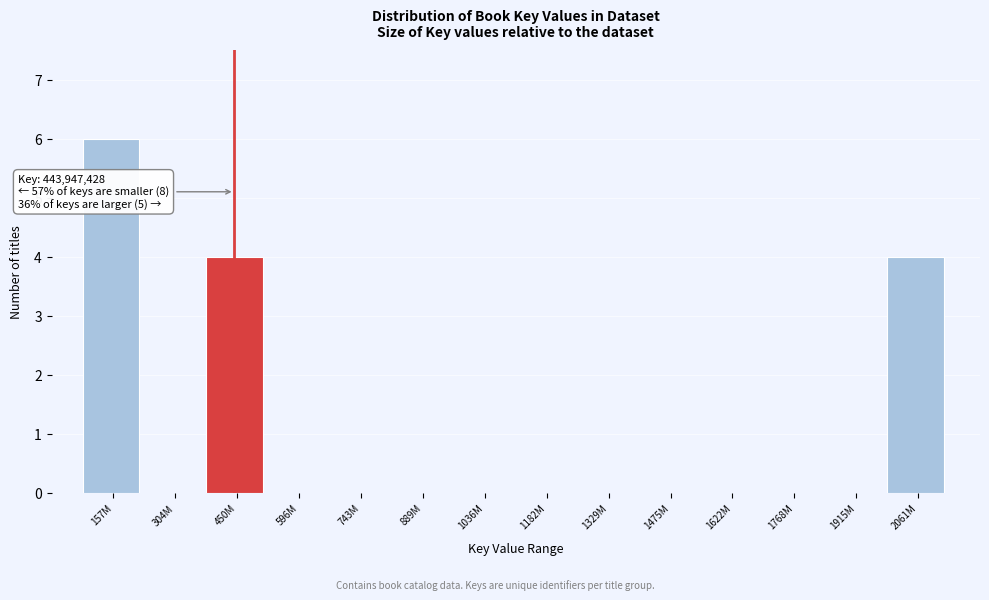

Reading right to left, list all the values displayed in this chart.

2061M=4	1915M=0	1768M=0	1622M=0	1475M=0	1329M=0	1182M=0	1036M=0	889M=0	743M=0	596M=0	450M=4	304M=0	157M=6